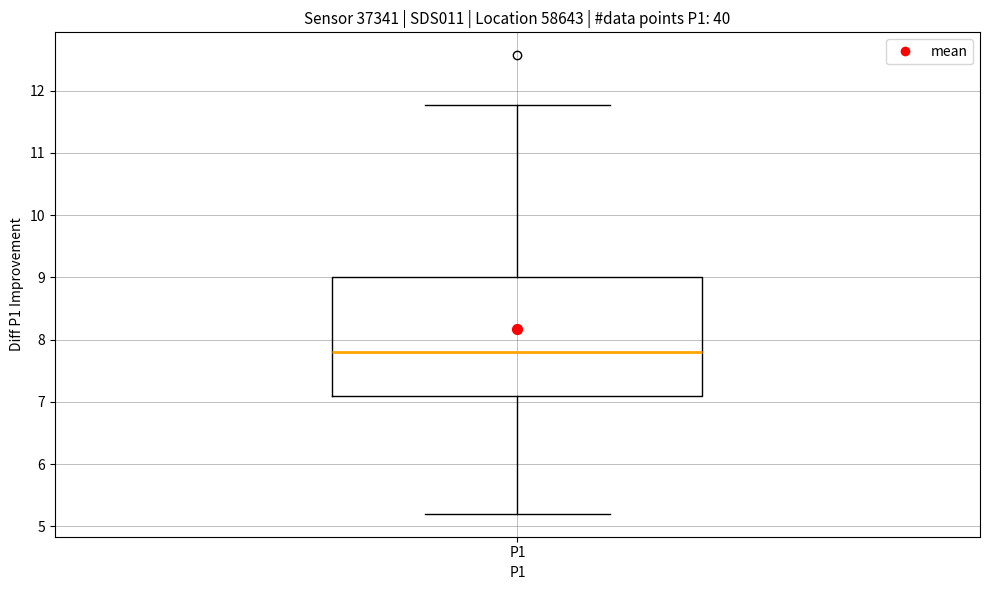

Where does the lower whisker of the box for P1 end on the y-axis? The values are not printed on the chart, so give them approximately, as read against the axis.

5.2